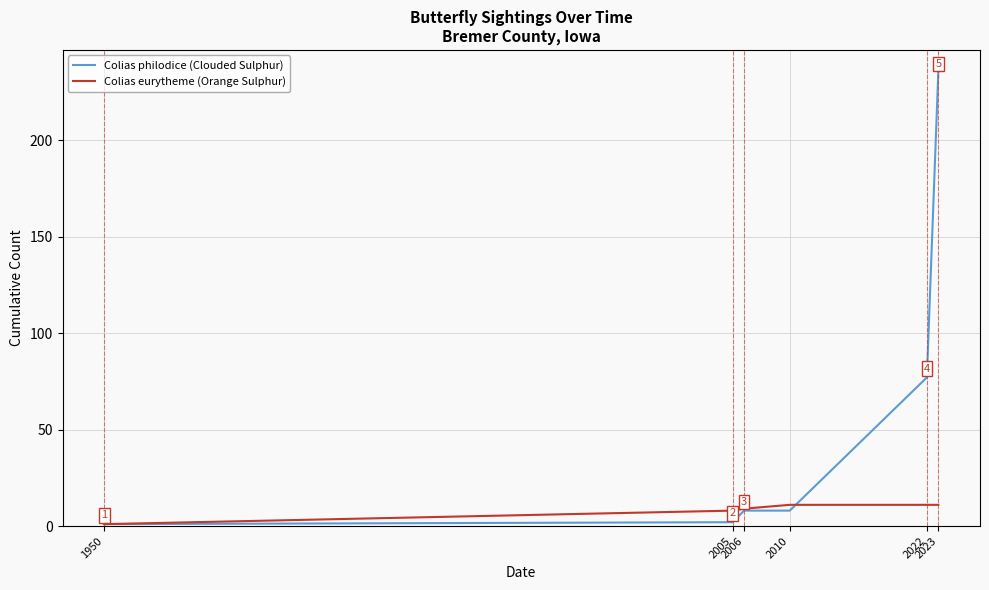

Rank the series at 2022 from highest to lowest value.

Colias philodice (Clouded Sulphur), Colias eurytheme (Orange Sulphur)